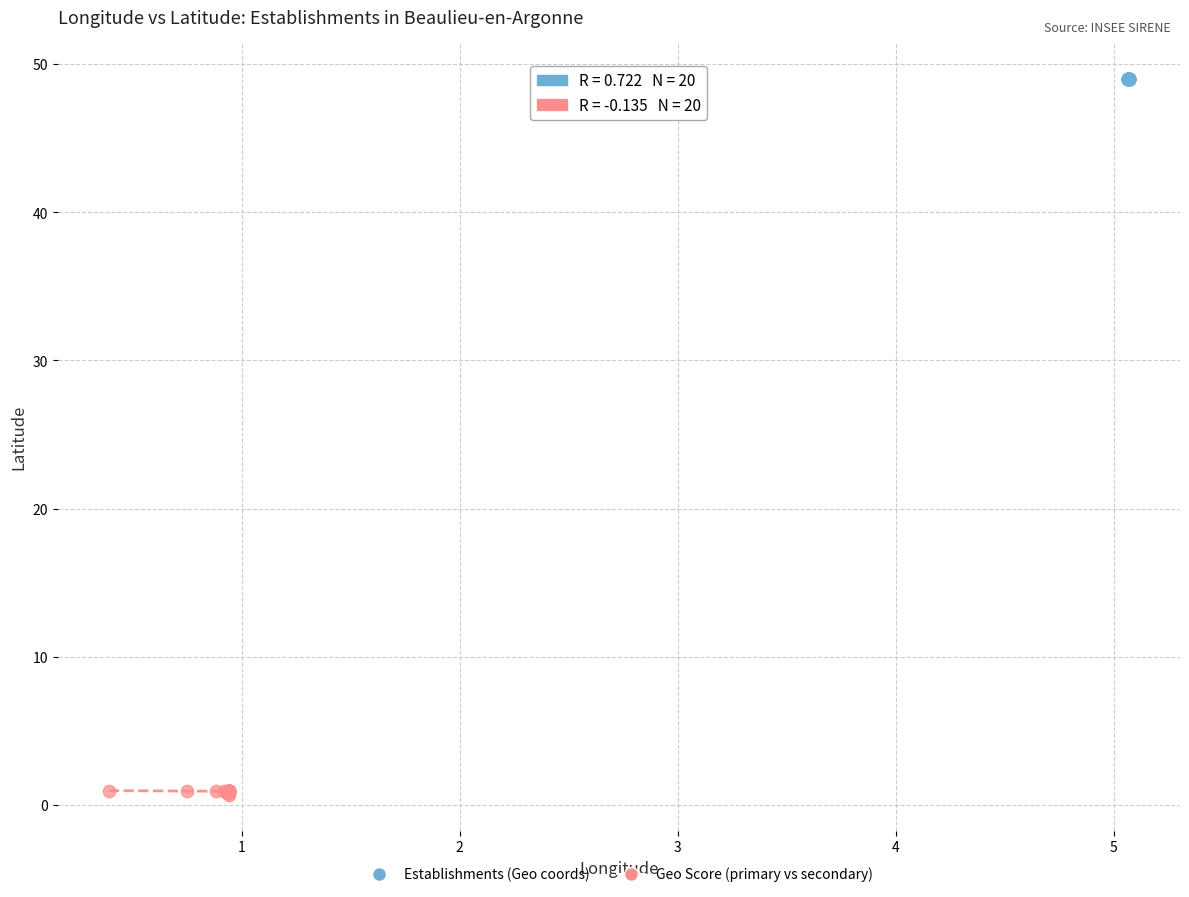

Which series contains the highest Y value?

Establishments (Geo coords)